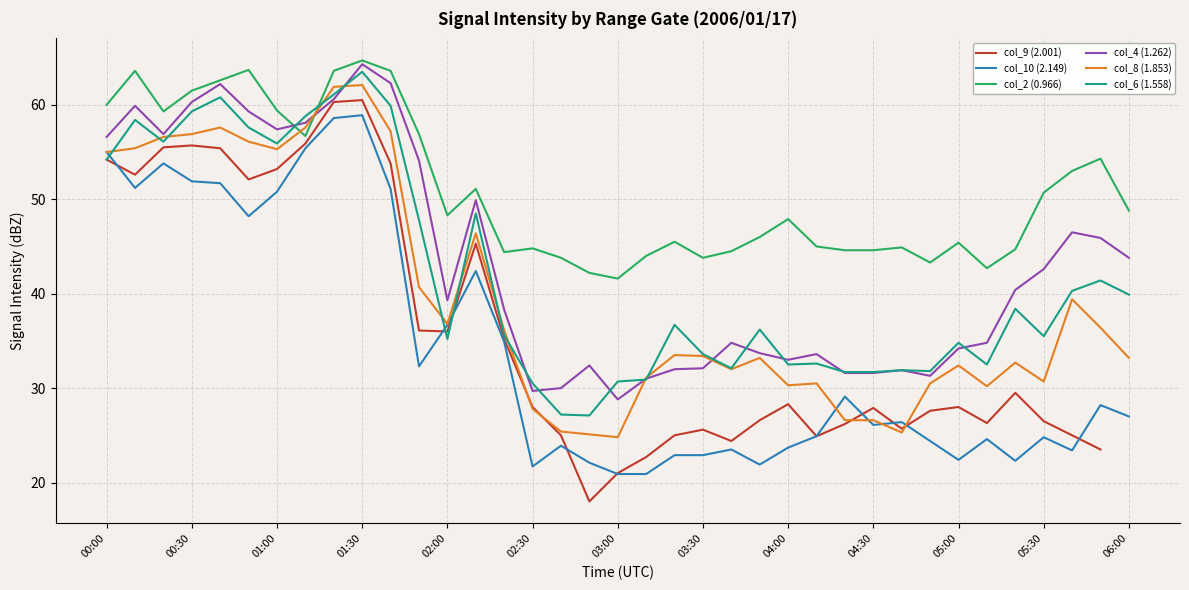

What is the total value across all series at 05:00?

197.2